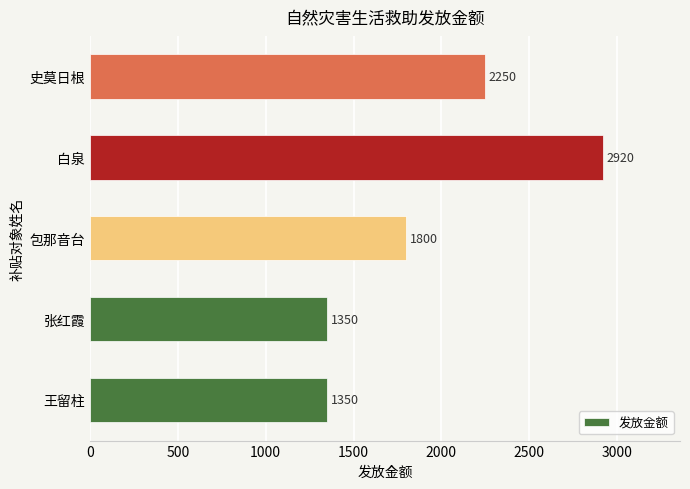

The chart shows a value of 380 at 张红霞. True or false?

False